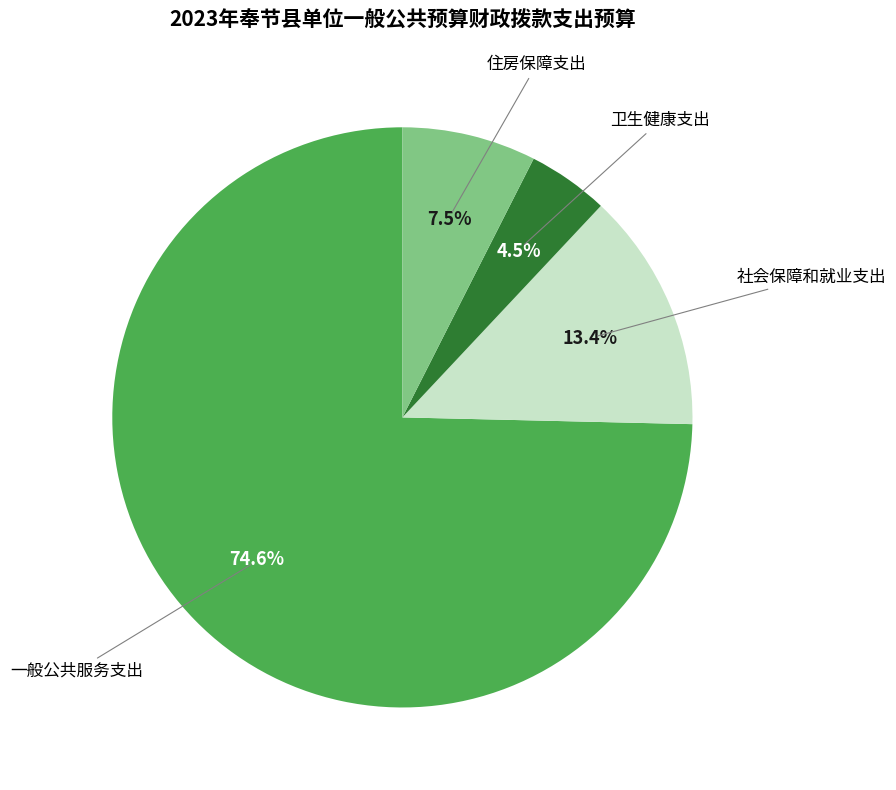

Count the number of slices in the pie.

4